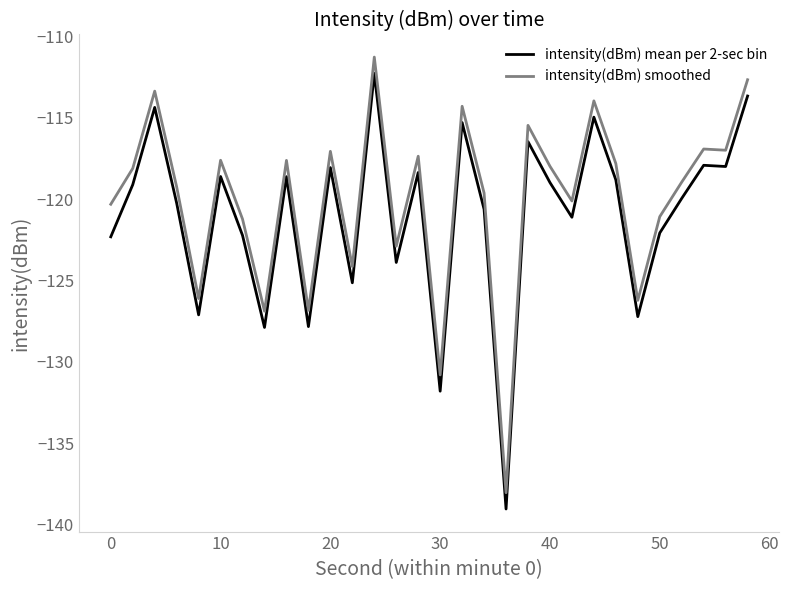

What is the difference between the maximum and minimum values in the intensity(dBm) smoothed series?

26.8